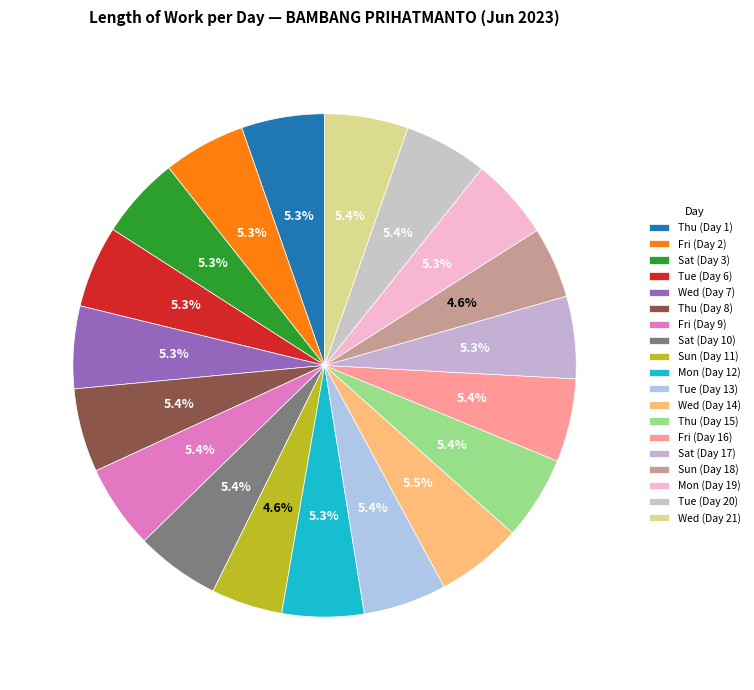

Is Fri (Day 16) the majority of the pie?

No